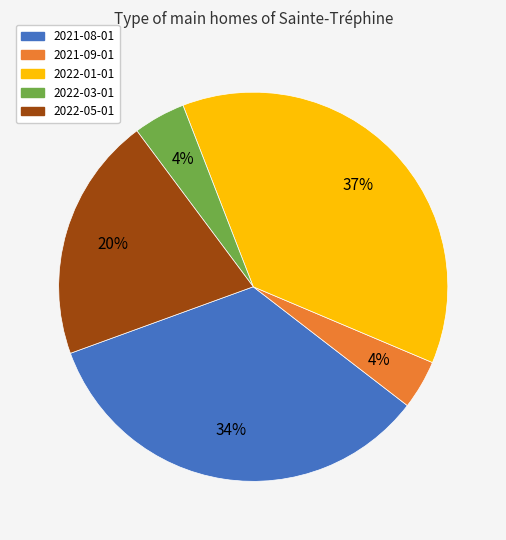

Is the sum of 2022-03-01 and 2022-01-01 greater than half?

No